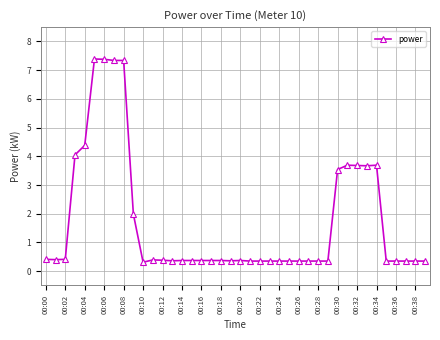

What is the smallest value displayed?

0.3